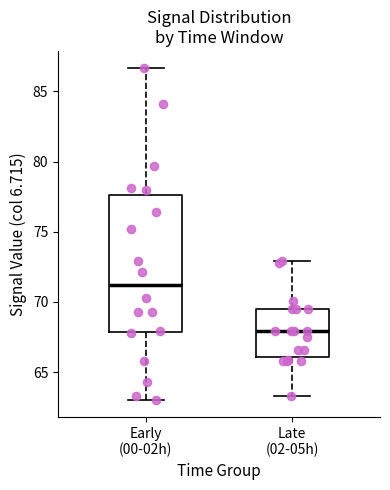

Where is the upper edge of the box for Late (02-05h) on the y-axis? The values are not printed on the chart, so give them approximately, as read against the axis.

69.5